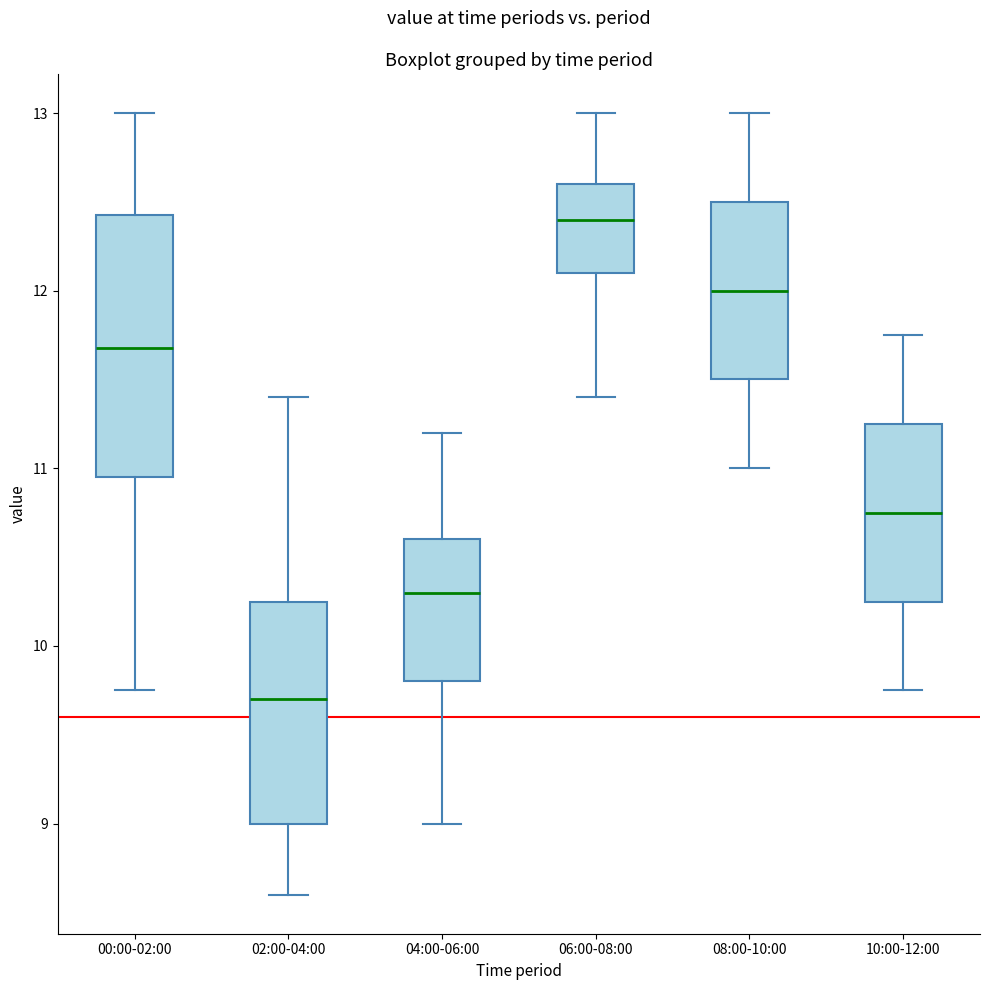

Which box has the highest median line?

06:00-08:00